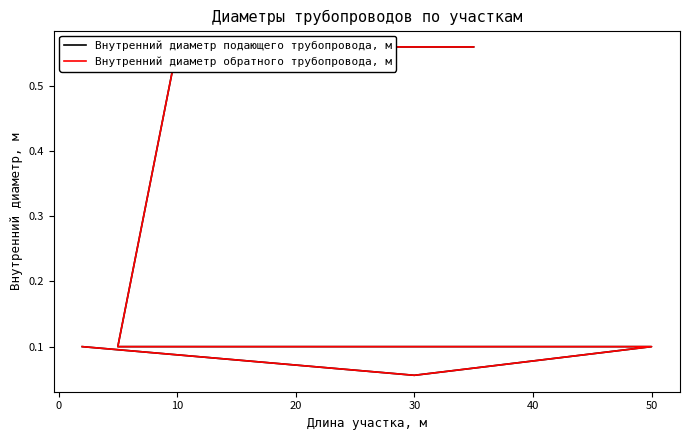

Which has a higher value, 50 or 30?

50